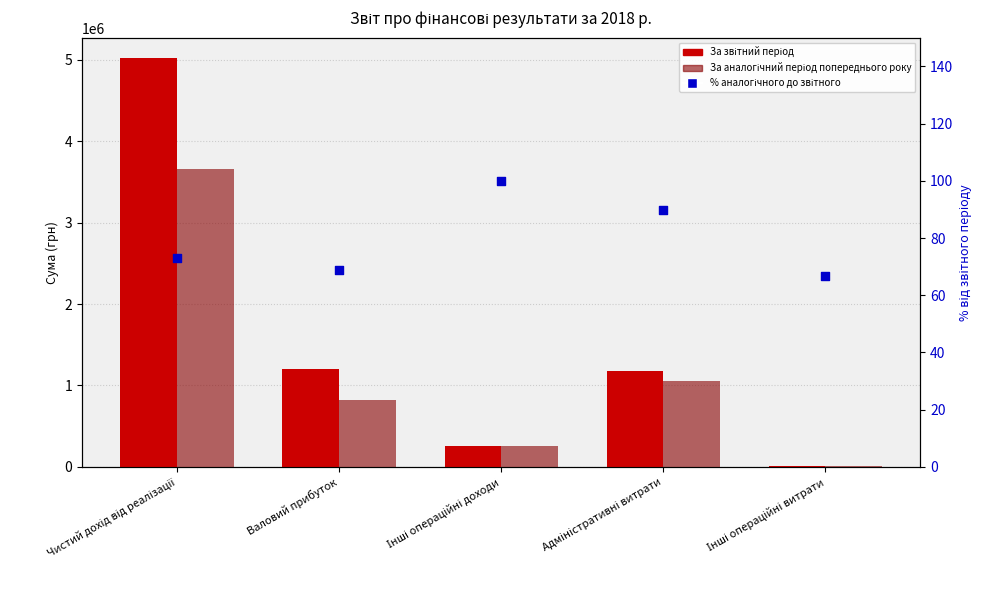

Which series has the largest Y range (max minus min)?

За звітний період